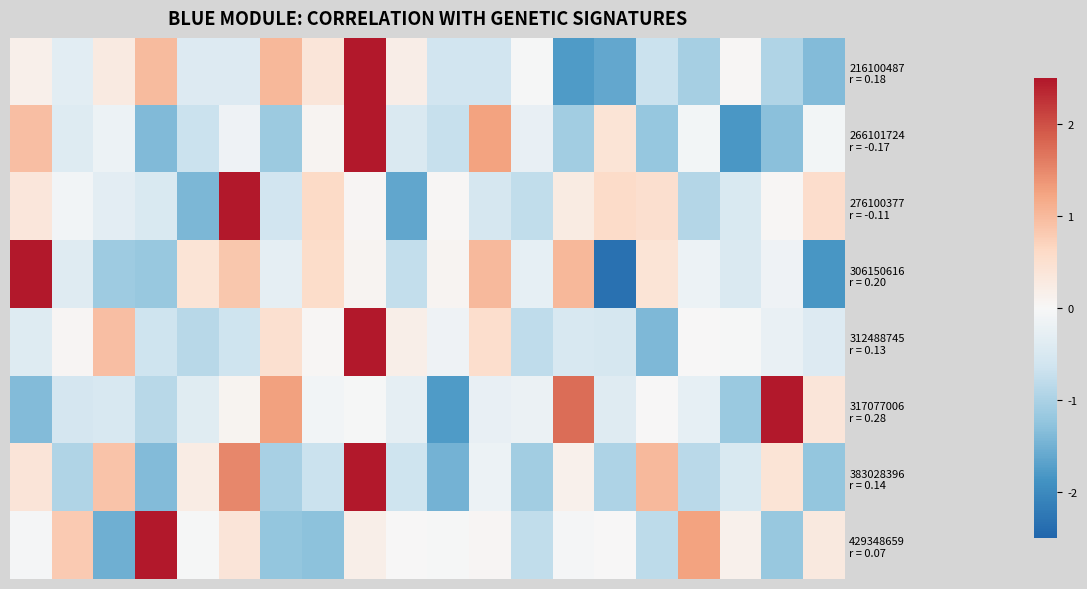

At which category does the chart reach its peak across all series?

18